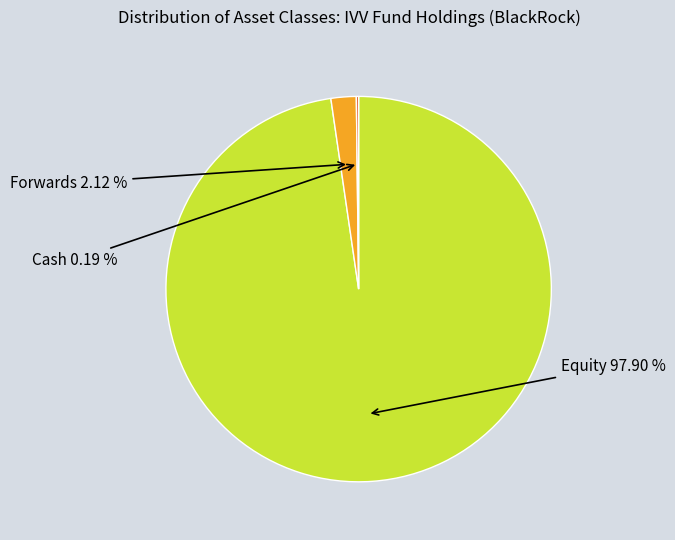

Which category has the smallest portion of the pie?

Cash